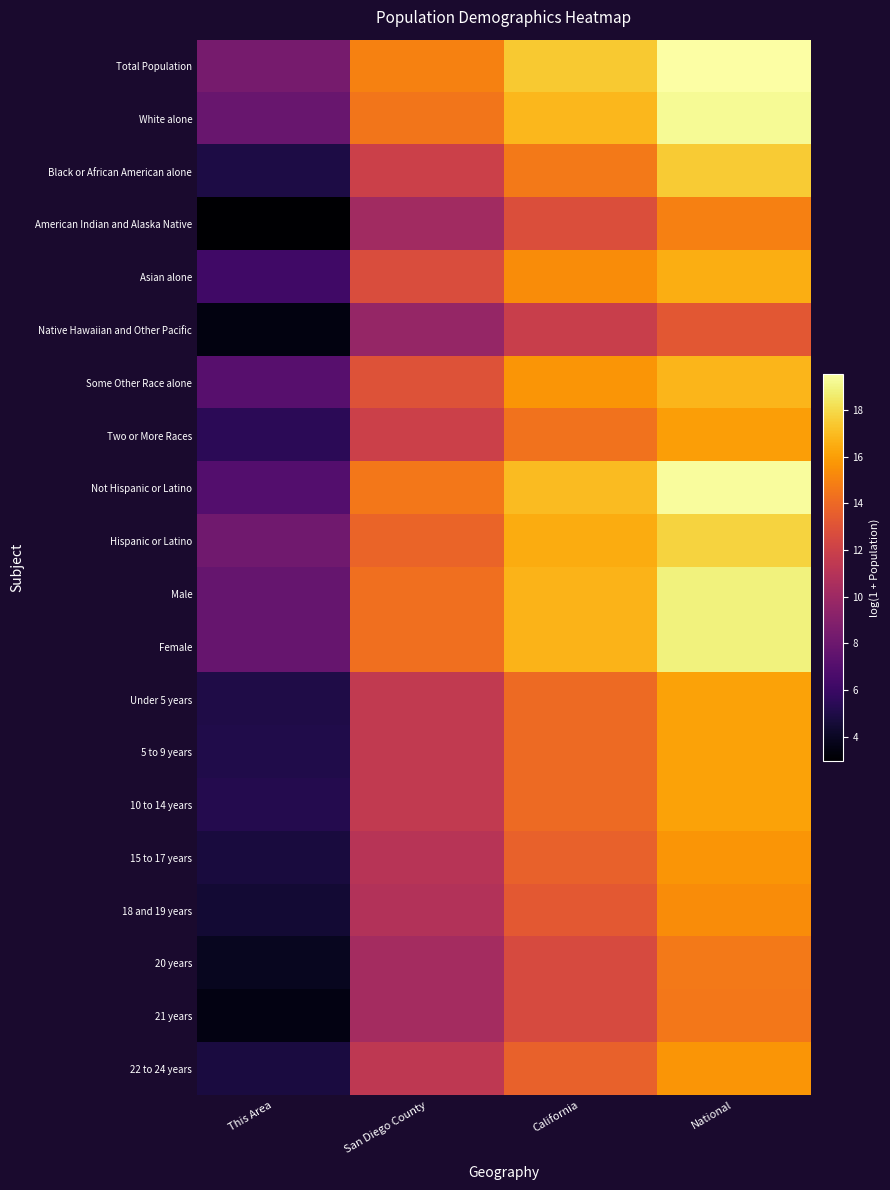

Reading left to right, what are all the values shown in this chart?

Total Population: This Area=8.5	San Diego County=14.9	California=17.4	National=19.5
White alone: This Area=7.8	San Diego County=14.5	California=16.9	National=19.2
Black or African American alone: This Area=4.9	San Diego County=12.0	California=14.6	National=17.5
American Indian and Alaska Native: This Area=2.9	San Diego County=10.2	California=12.8	National=14.9
Asian alone: This Area=6.2	San Diego County=12.7	California=15.4	National=16.5
Native Hawaiian and Other Pacific: This Area=3.4	San Diego County=9.6	California=11.9	National=13.2
Some Other Race alone: This Area=7.1	San Diego County=12.9	California=15.7	National=16.8
Two or More Races: This Area=5.5	San Diego County=12.0	California=14.4	National=16.0
Not Hispanic or Latino: This Area=7.0	San Diego County=14.6	California=17.0	National=19.4
Hispanic or Latino: This Area=8.2	San Diego County=13.8	California=16.5	National=17.7
Male: This Area=7.7	San Diego County=14.3	California=16.7	National=18.8
Female: This Area=7.8	San Diego County=14.2	California=16.7	National=18.9
Under 5 years: This Area=5.0	San Diego County=11.6	California=14.1	National=16.1
5 to 9 years: This Area=5.0	San Diego County=11.5	California=14.1	National=16.2
10 to 14 years: This Area=5.2	San Diego County=11.5	California=14.1	National=16.2
15 to 17 years: This Area=4.7	San Diego County=11.1	California=13.7	National=15.7
18 and 19 years: This Area=4.5	San Diego County=10.9	California=13.3	National=15.4
20 years: This Area=3.9	San Diego County=10.3	California=12.6	National=14.7
21 years: This Area=3.5	San Diego County=10.3	California=12.6	National=14.6
22 to 24 years: This Area=4.8	San Diego County=11.4	California=13.7	National=15.7